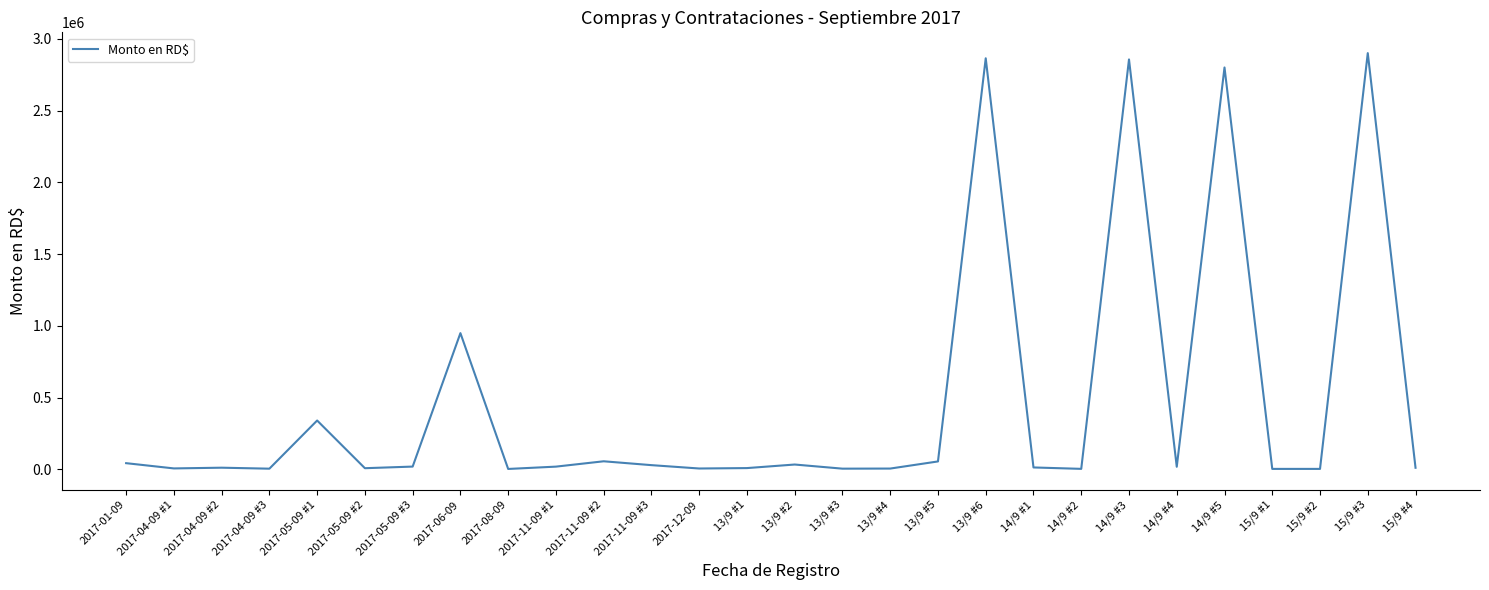

How many lines are shown in the chart?

1